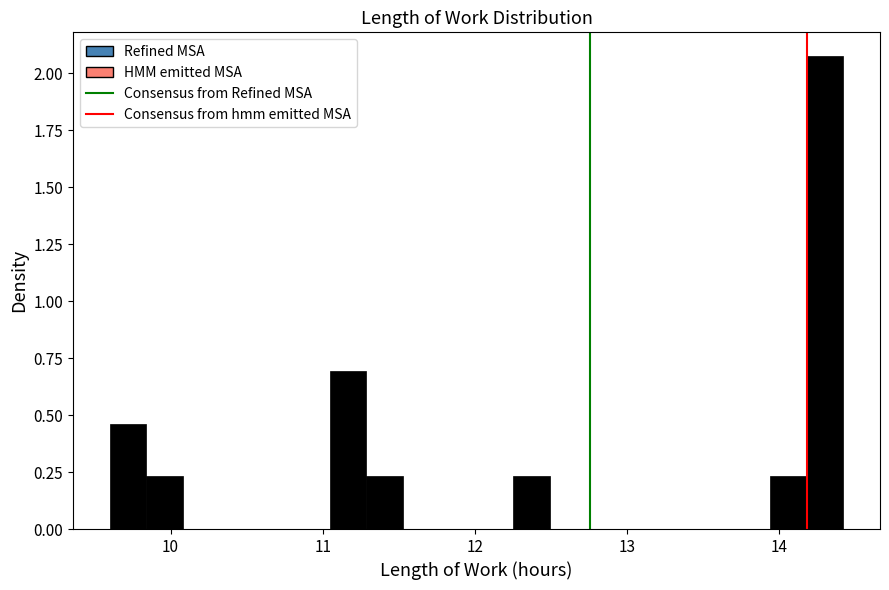

Around what value on the x-axis is the tallest bar? Give the approximate position of its centre, as read against the axis.

14.3